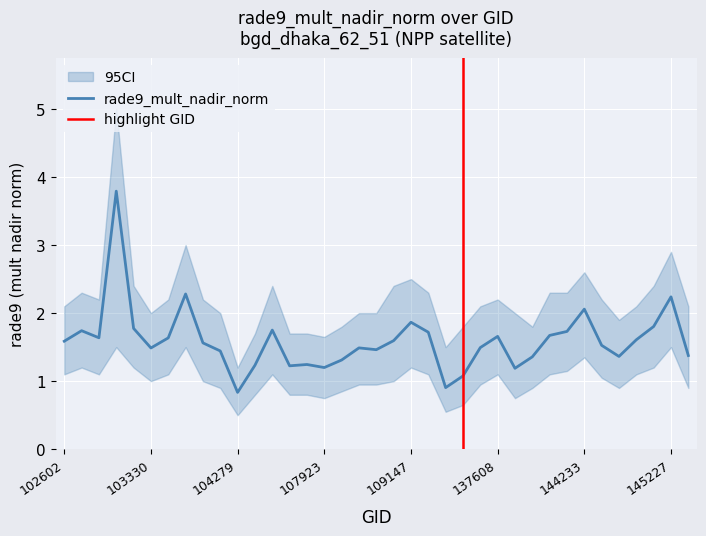

What is the difference between the maximum and minimum values?

3.0